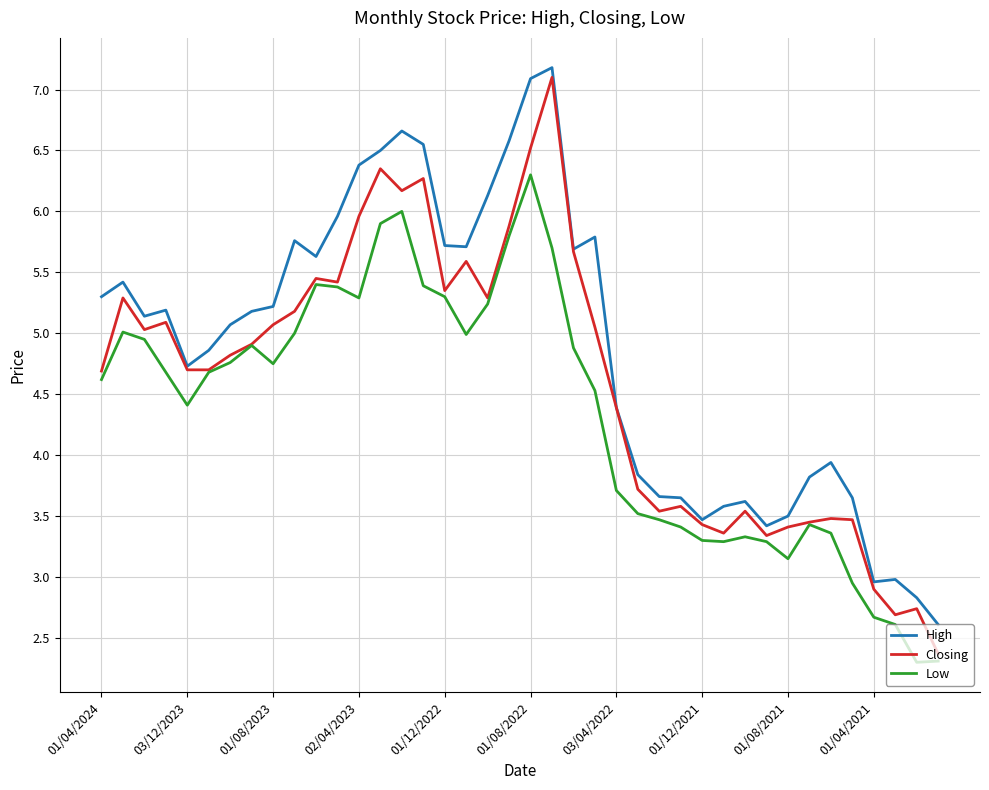

What is the lowest value of the High series?

2.6